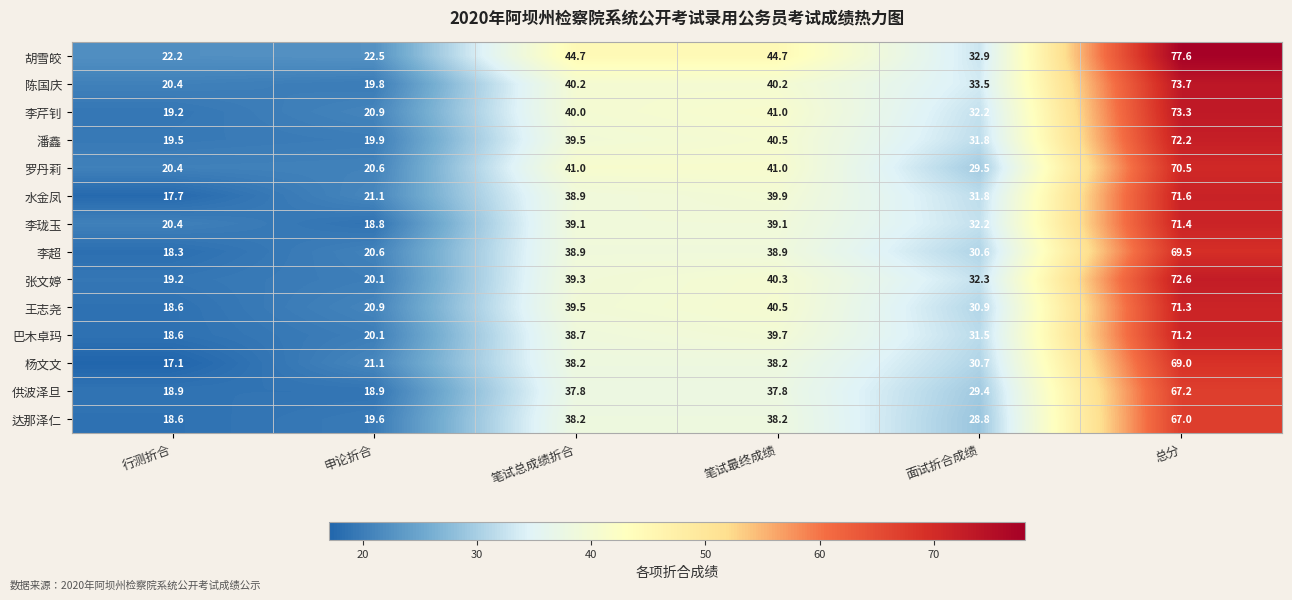

Where is 巴木卓玛 nearest to the value 44?

笔试最终成绩